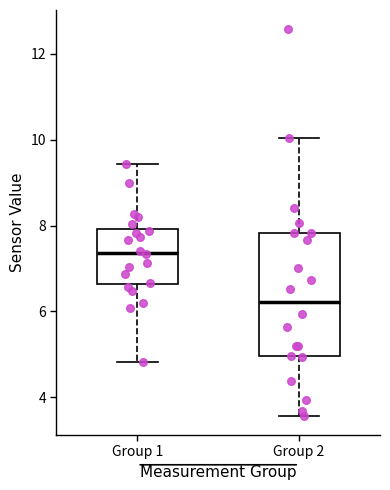

Which box's median line is the highest?

Group 1